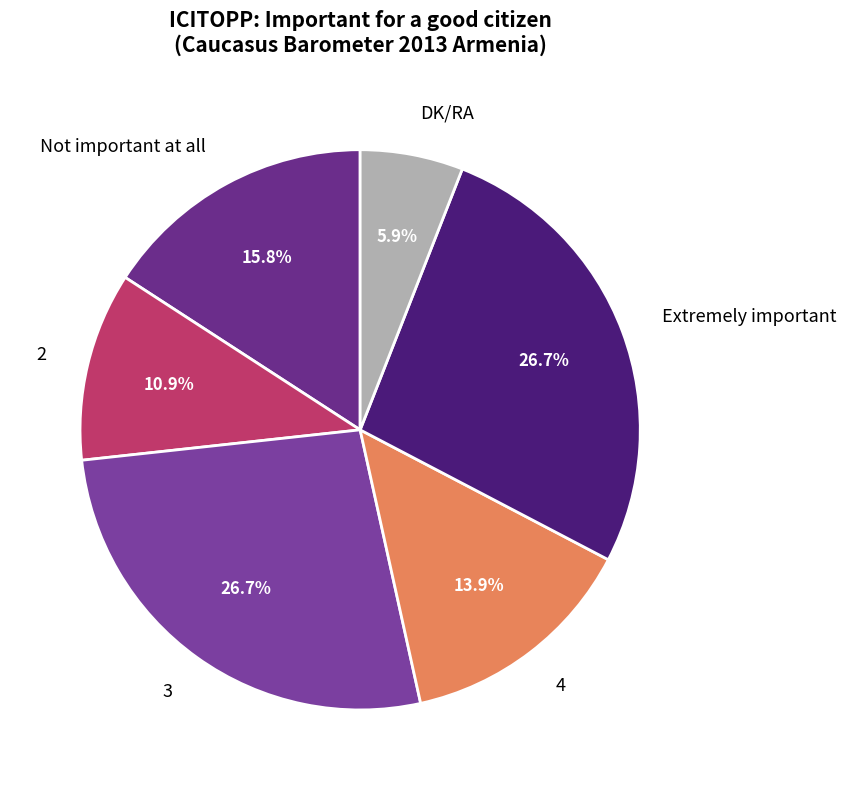

To the nearest percent, what percentage of the pie is Not important at all?

16%